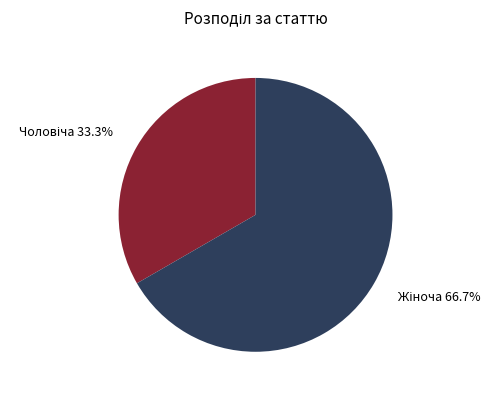

Is there a majority slice in this chart?

Yes